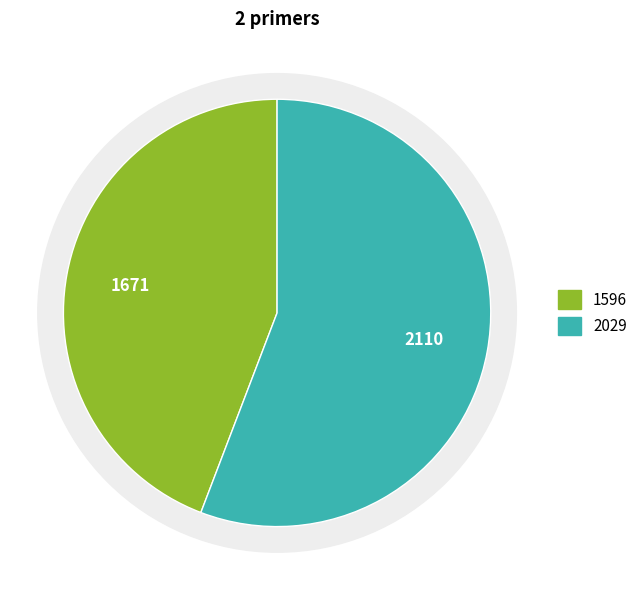

What percentage is the 1596 slice, to the nearest percent?

44%